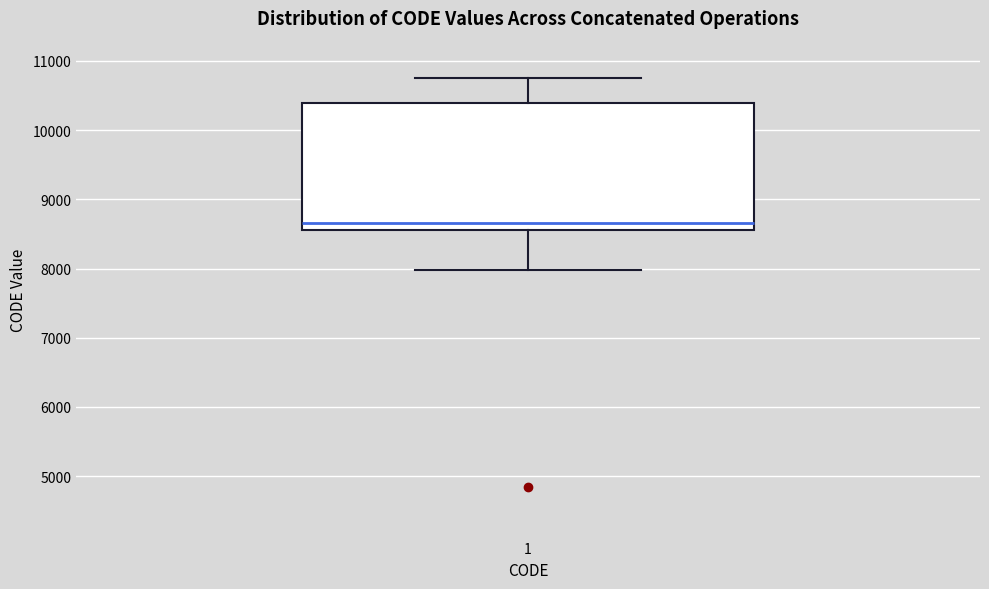

Where does the lower whisker of the box at x = 1 end on the y-axis? The values are not printed on the chart, so give them approximately, as read against the axis.

8000